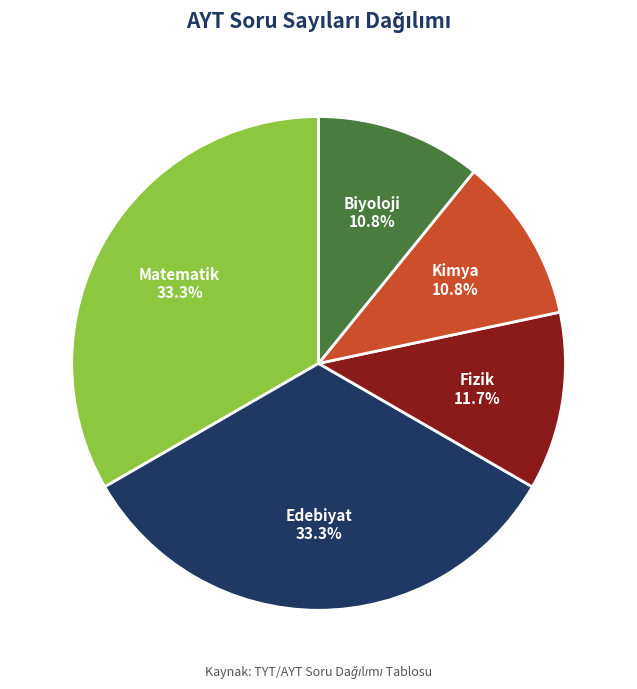

To the nearest percent, what portion does Biyoloji represent?

11%